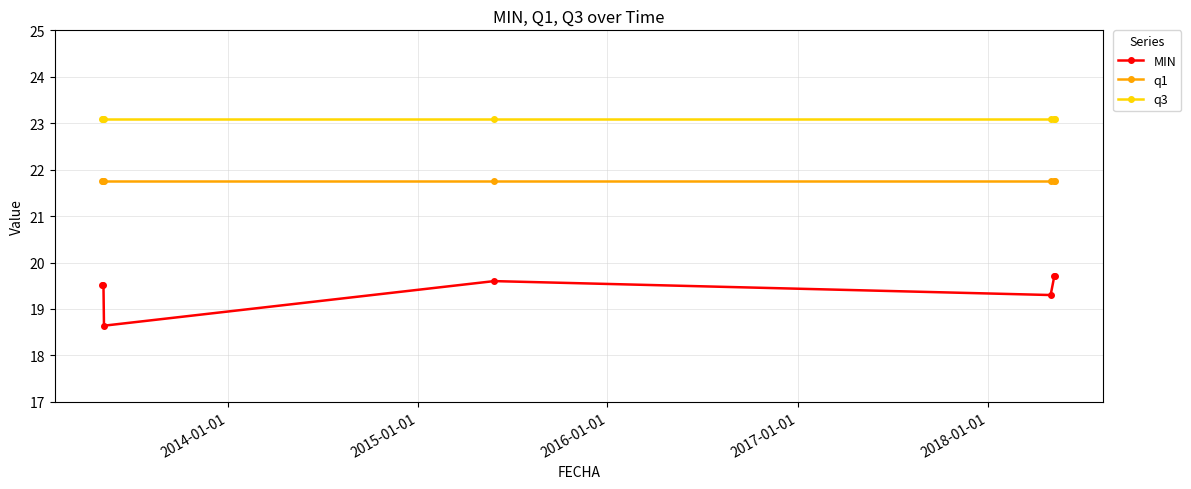

At how many categories does at least one series exceed 21?

7